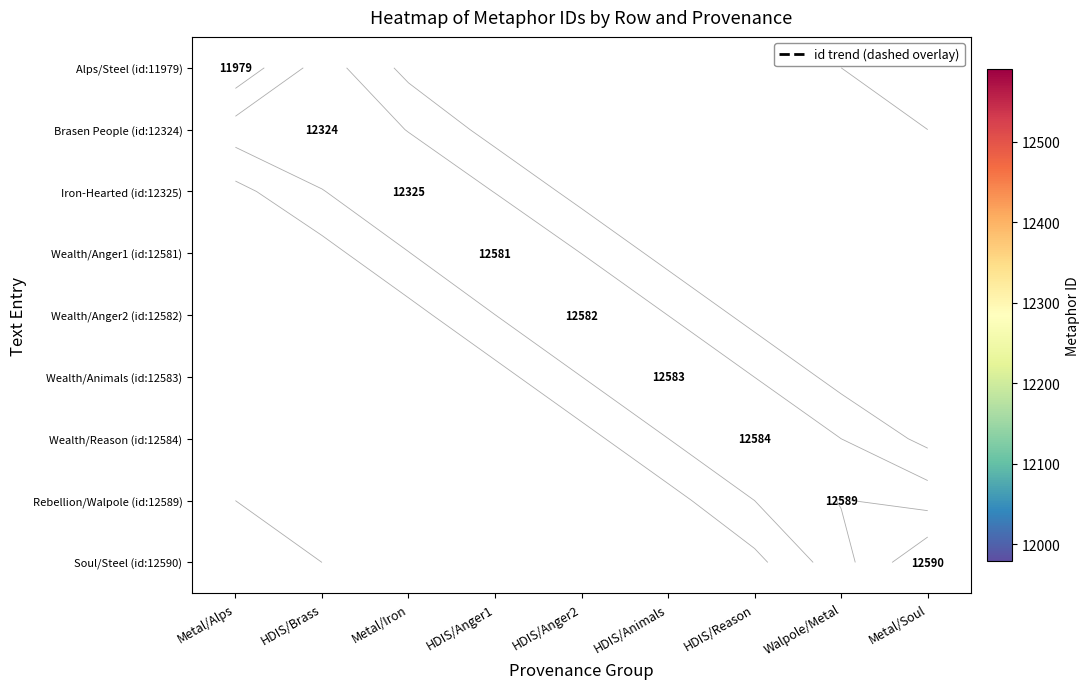

Count the number of categories in the chart.

9